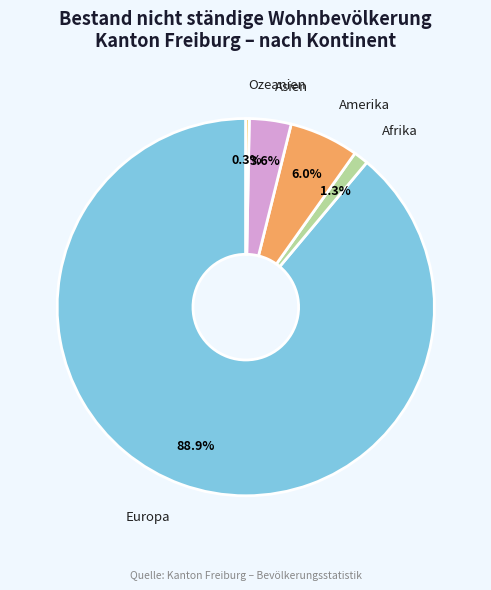

What percentage is the Afrika slice, to the nearest percent?

1%